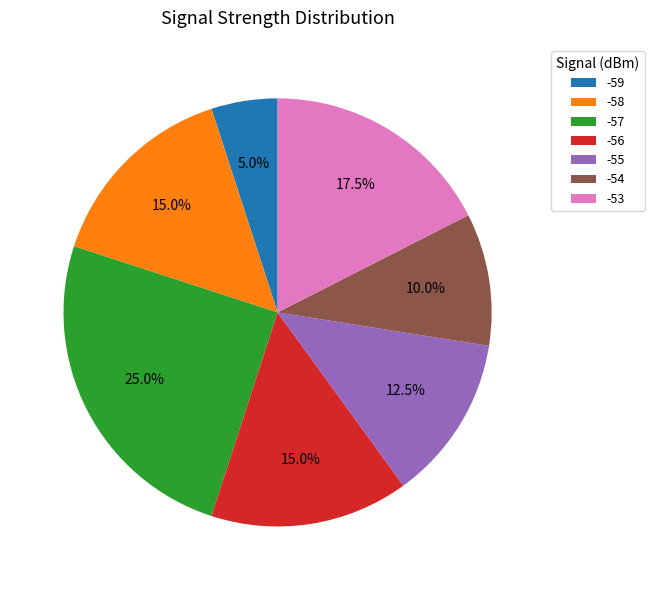

Which category has the biggest portion of the pie?

-57